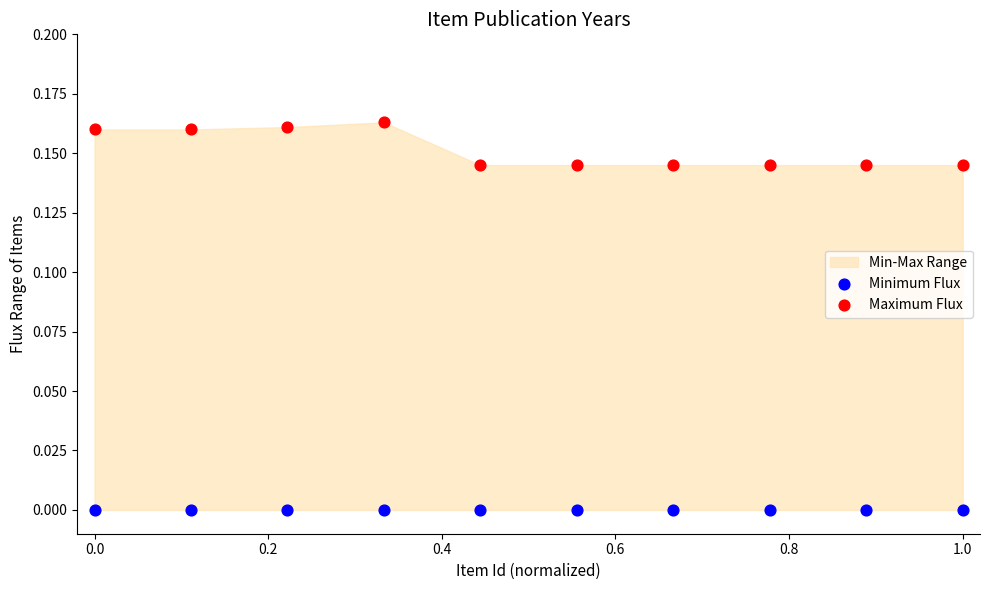

Which series reaches the minimum Y coordinate?

Minimum Flux